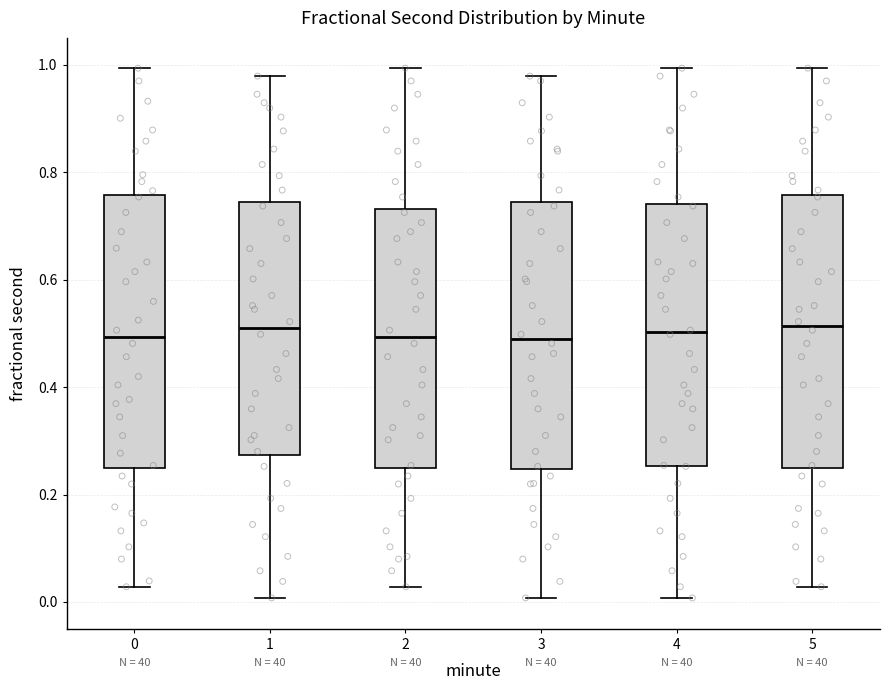

Where does the median line of the box at x = 5 sit on the y-axis? The values are not printed on the chart, so give them approximately, as read against the axis.

0.52